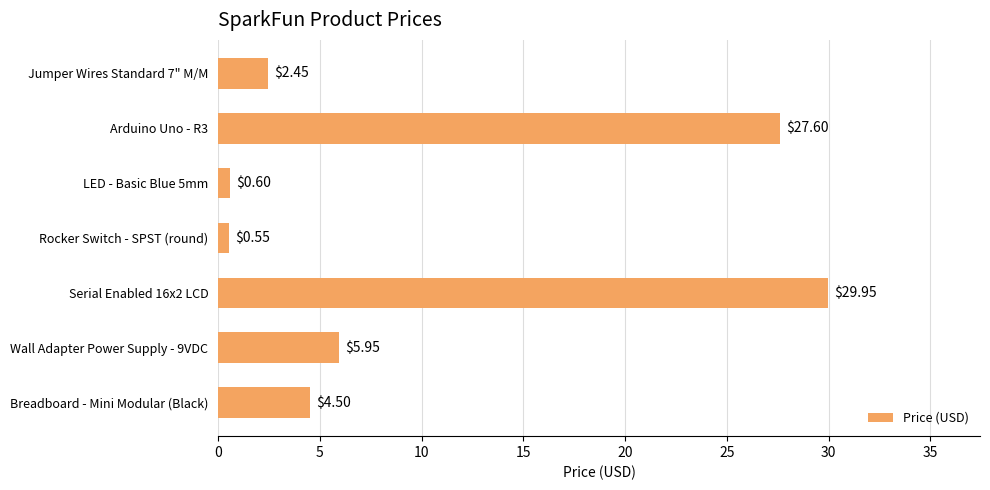

What is the difference between the maximum and minimum values?

29.4